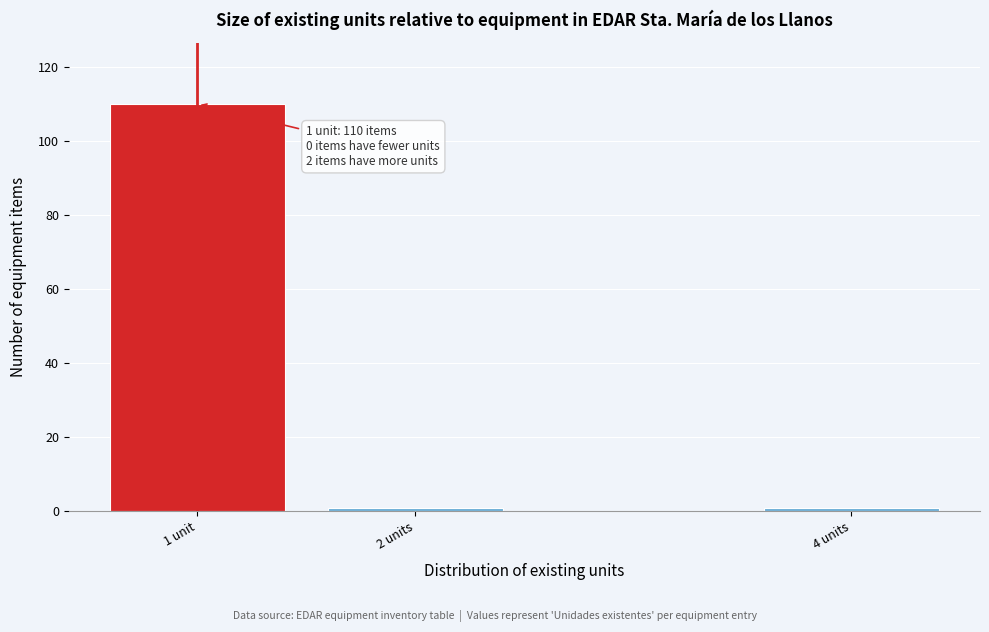

Reading left to right, transcribe all the data shown in this chart.

110	1	1